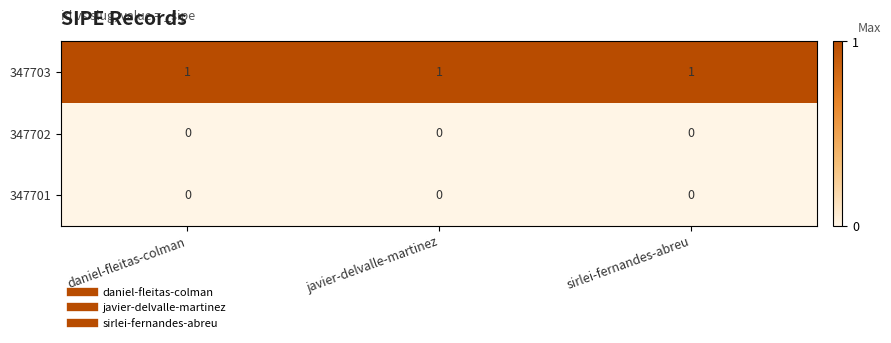

The value of 347701 at sirlei-fernandes-abreu is 0. True or false?

True